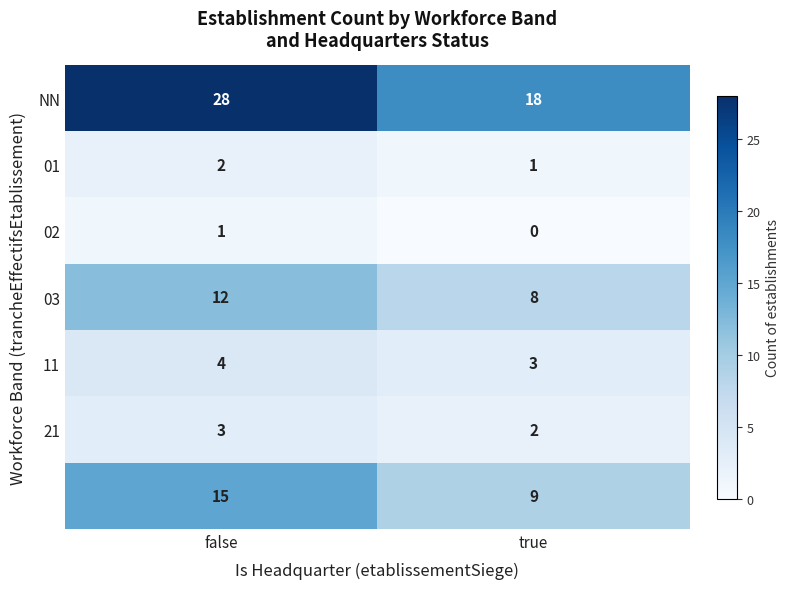

What is the total value across all series at false?

65